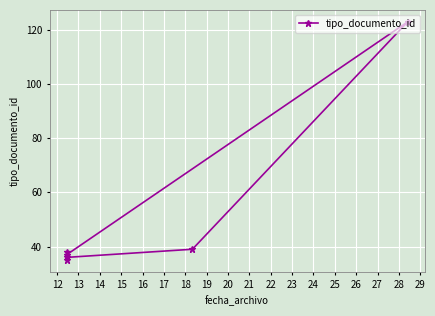

How many interior local peaks (higher than both neighbors) does the data have?

2